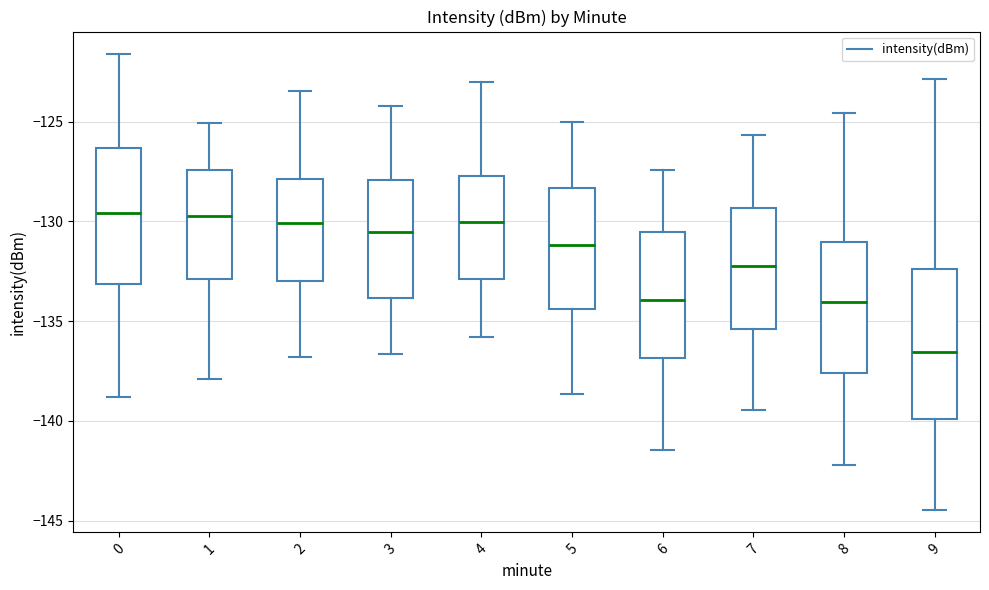

Reading left to right, transcribe this box plot: for each box, give where its median line is, the range the box spans, and where its two whiskers end, as read against the y-axis. The values are not printed on the chart, so give them approximately, as read against the axis.

0: median -129.5, box -133.0 to -126.5, whiskers -139.0 to -121.5
1: median -129.5, box -133.0 to -127.5, whiskers -138.0 to -125.0
2: median -130.0, box -133.0 to -128.0, whiskers -137.0 to -123.5
3: median -130.5, box -134.0 to -128.0, whiskers -136.5 to -124.0
4: median -130.0, box -133.0 to -127.5, whiskers -136.0 to -123.0
5: median -131.0, box -134.5 to -128.5, whiskers -138.5 to -125.0
6: median -134.0, box -137.0 to -130.5, whiskers -141.5 to -127.5
7: median -132.0, box -135.5 to -129.5, whiskers -139.5 to -125.5
8: median -134.0, box -137.5 to -131.0, whiskers -142.0 to -124.5
9: median -136.5, box -140.0 to -132.5, whiskers -144.5 to -123.0